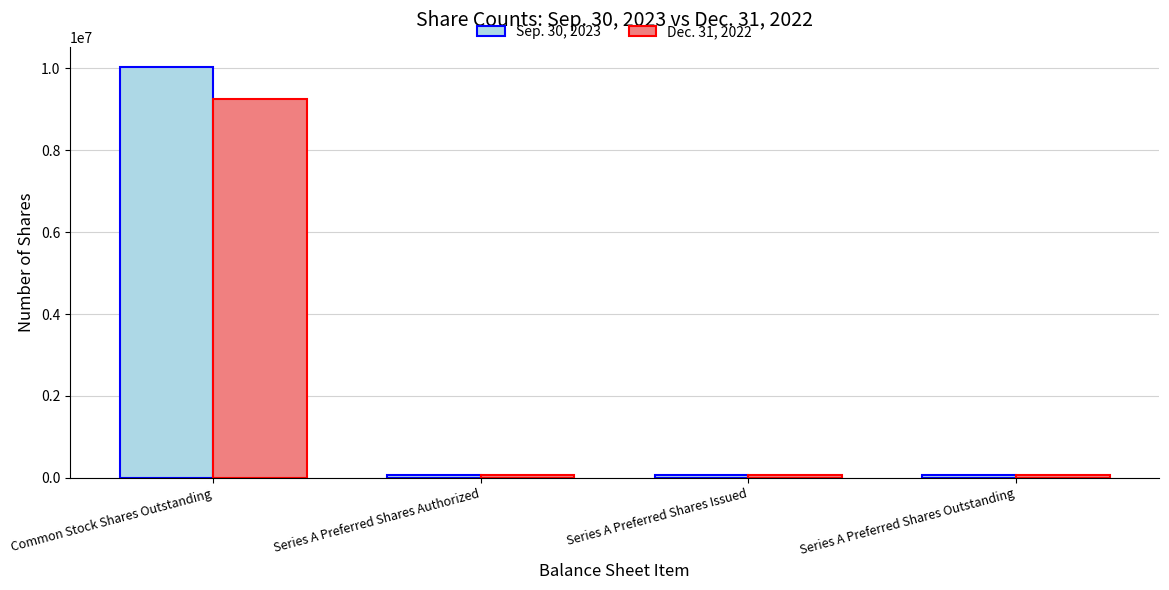

Which series changed the most between Common Stock Shares Outstanding and Series A Preferred Shares Issued?

Sep. 30, 2023